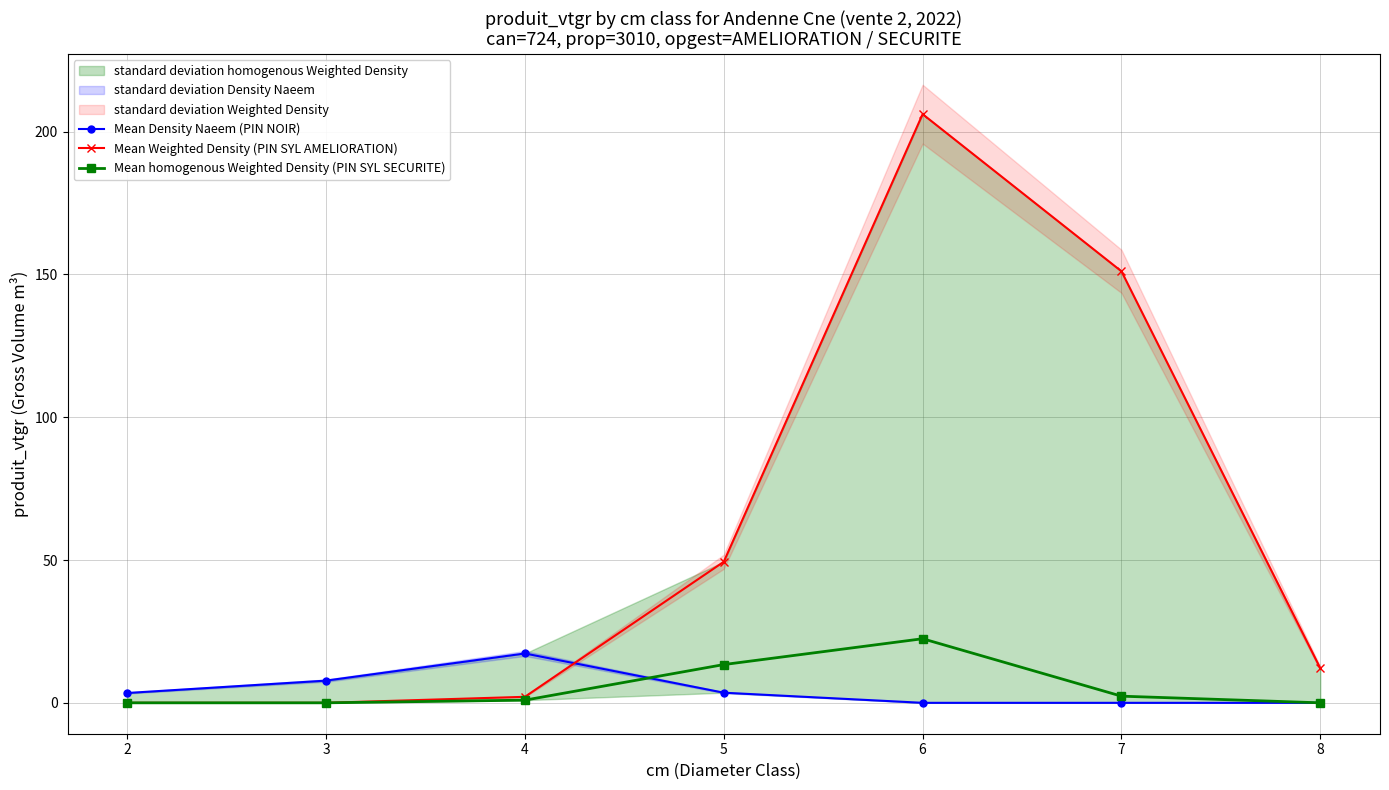

What is the sum of the Mean Weighted Density (PIN SYL AMELIORATION) values at 5 and 2?

49.4